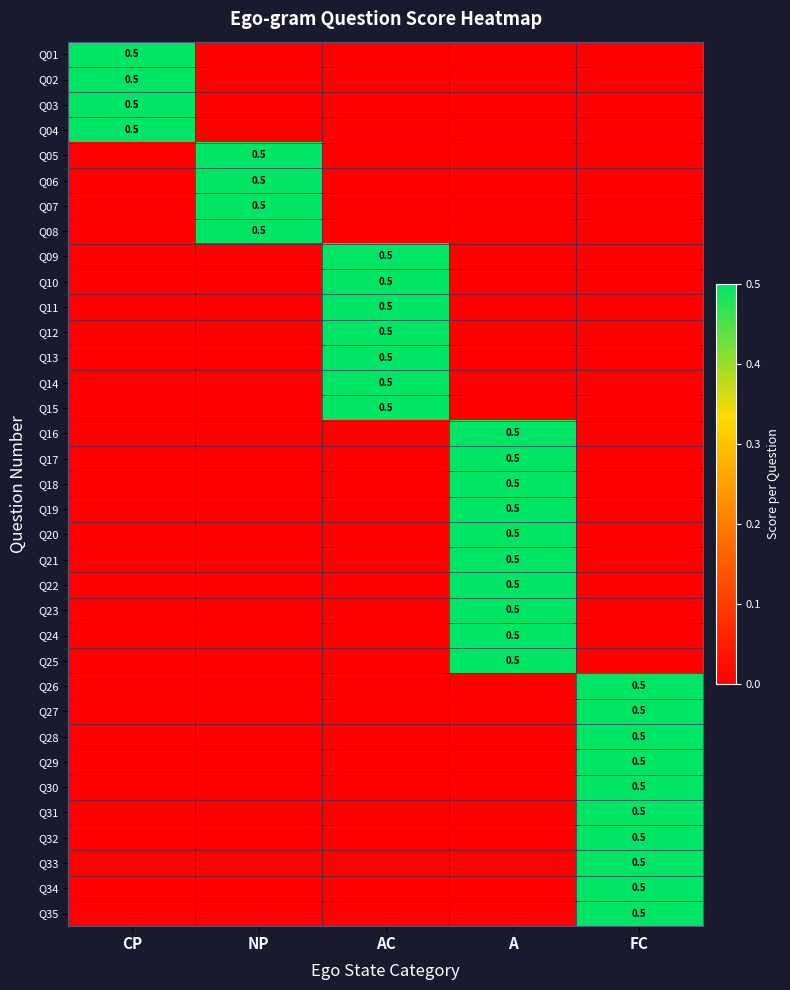

What is the difference between the maximum and minimum values in the Q31 series?

0.5